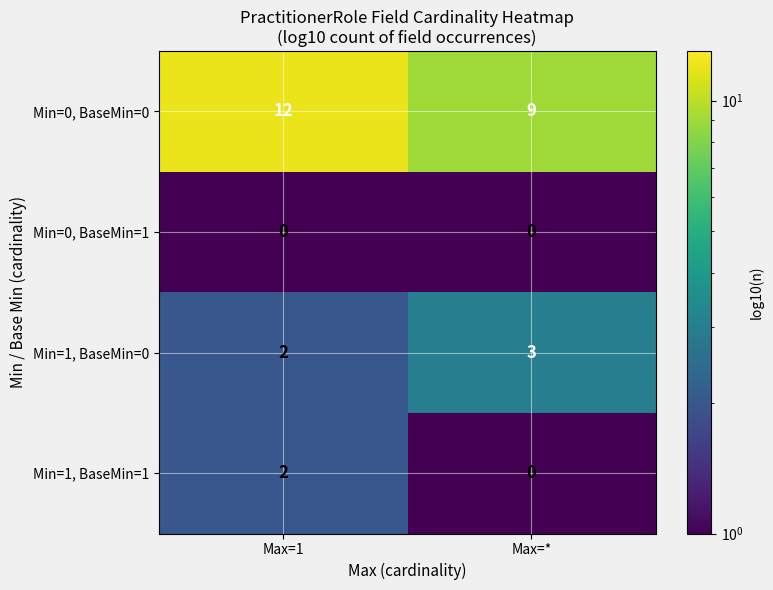

Read the Min=1, BaseMin=0 value at Max=*.

3